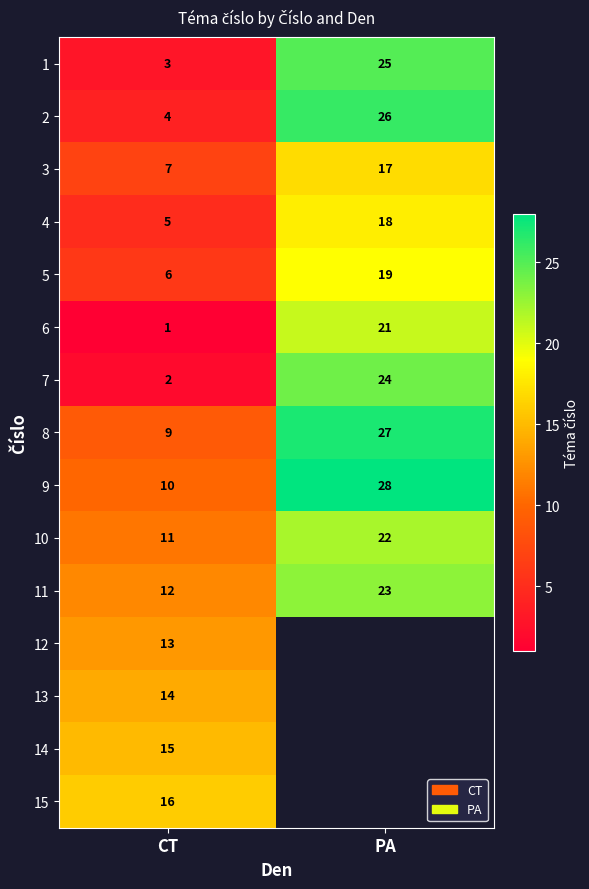

At which label does 8 reach its peak?

PA